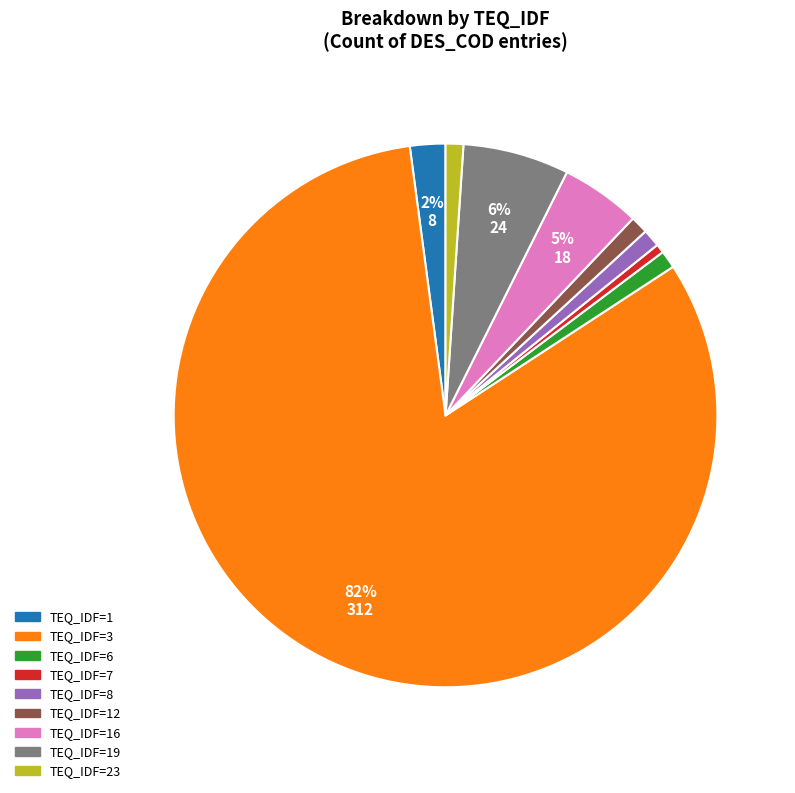

To the nearest percent, what is the average slice percentage?

11%